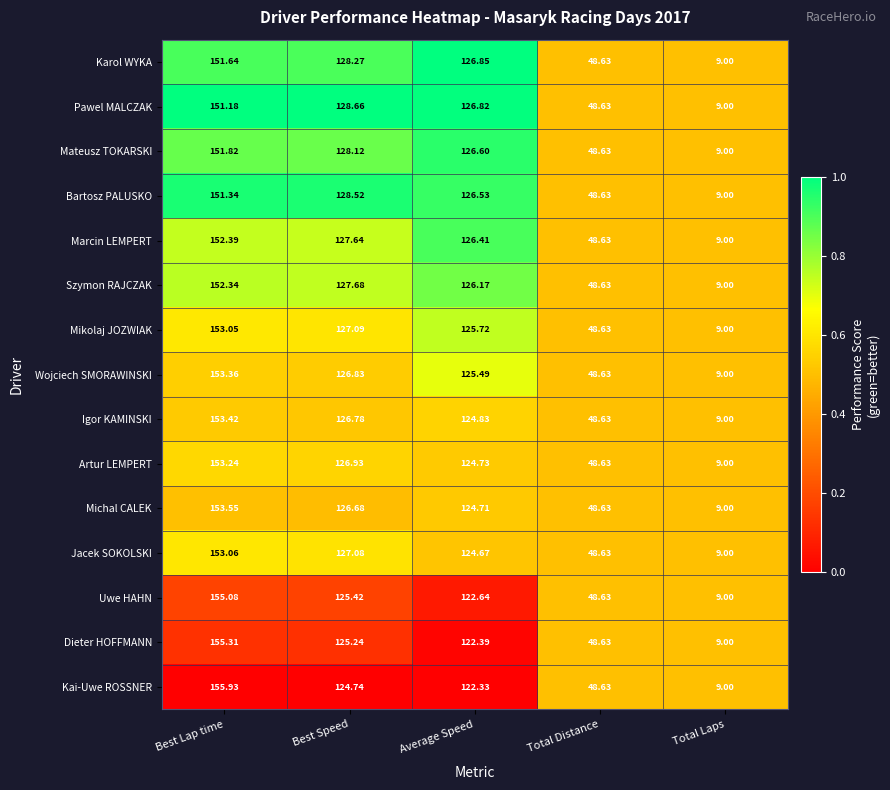

Which series has the widest spread of values?

Kai-Uwe ROSSNER